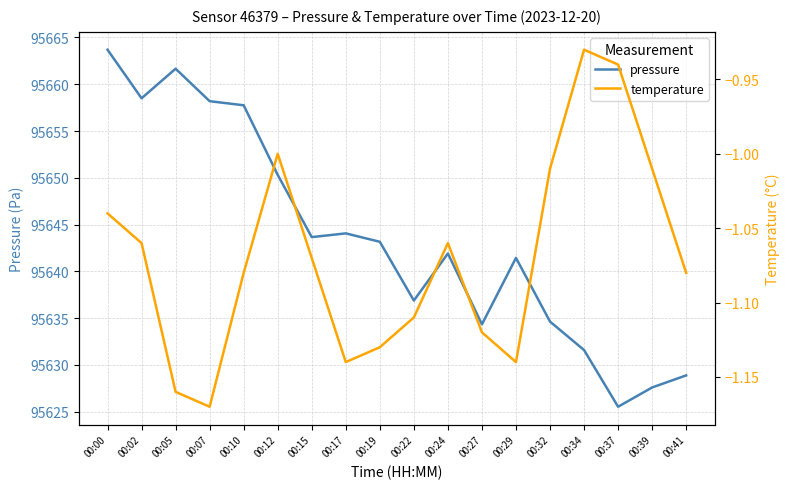

Which series has the largest range (max minus min)?

pressure